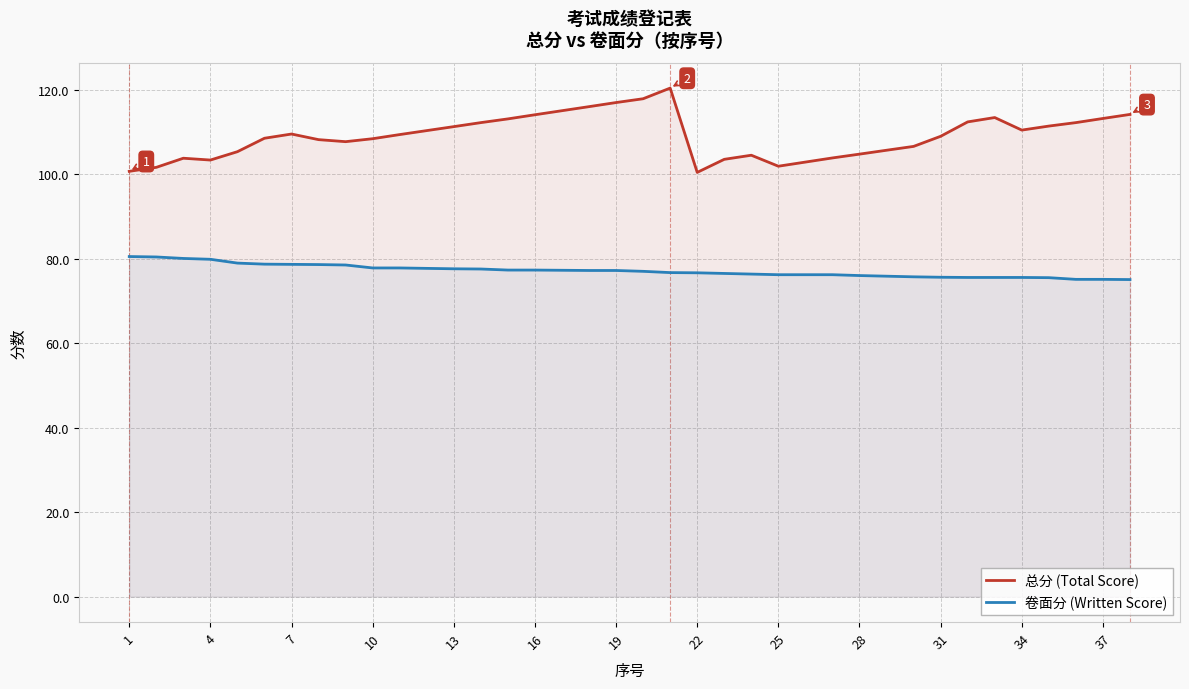

The value of 总分 (Total Score) at 19 is 117.0. True or false?

True